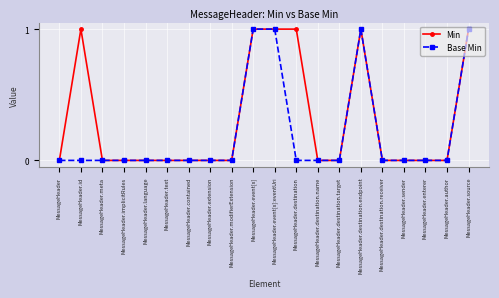

At which category does Min reach its first local peak?

MessageHeader.id